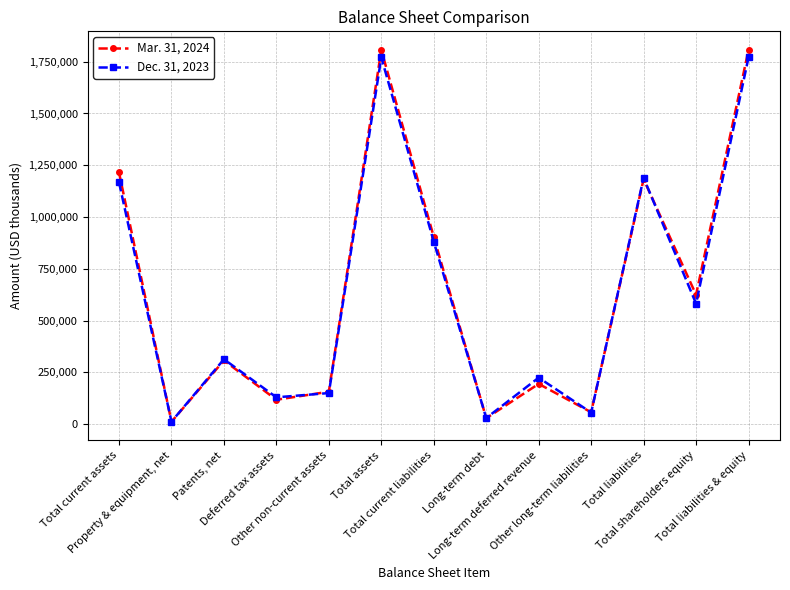

At how many categories does at least one series exceed 1344135?

2